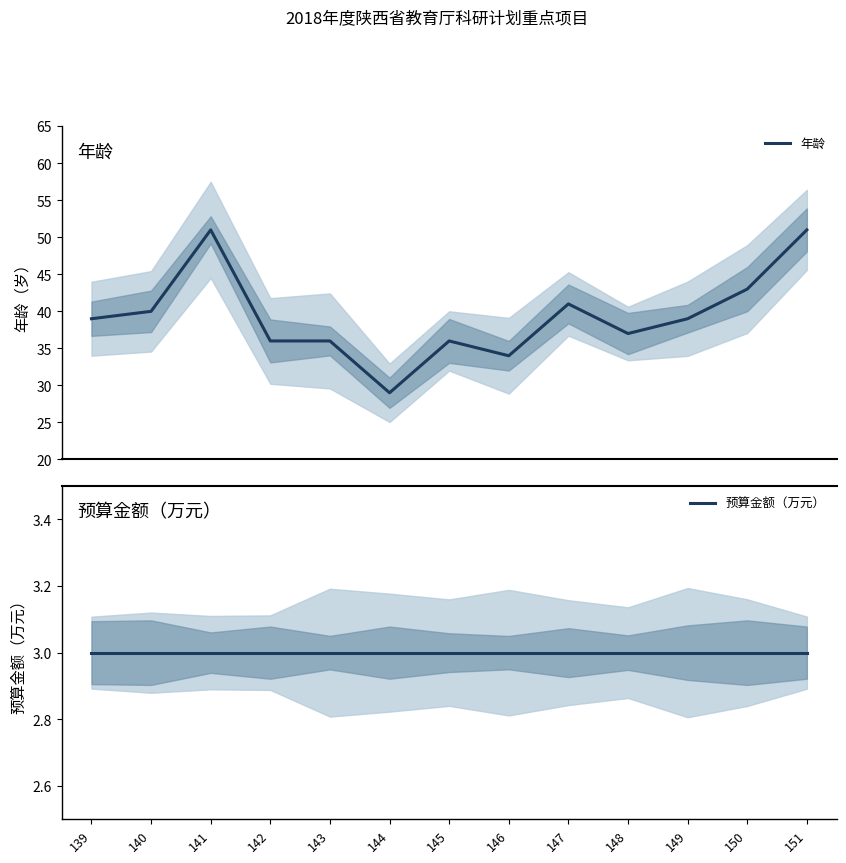

At which category does 年龄 reach its first local valley?

144